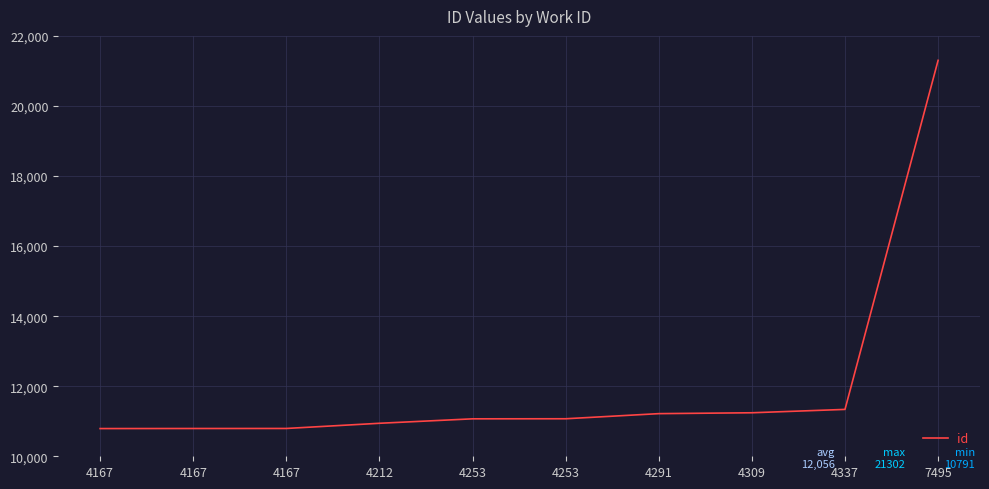

Reading right to left, extract all data points from this chart.

7495=21302	4337=11338	4309=11242	4291=11217	4253=11071	4253=11069	4212=10942	4167=10794	4167=10793	4167=10791